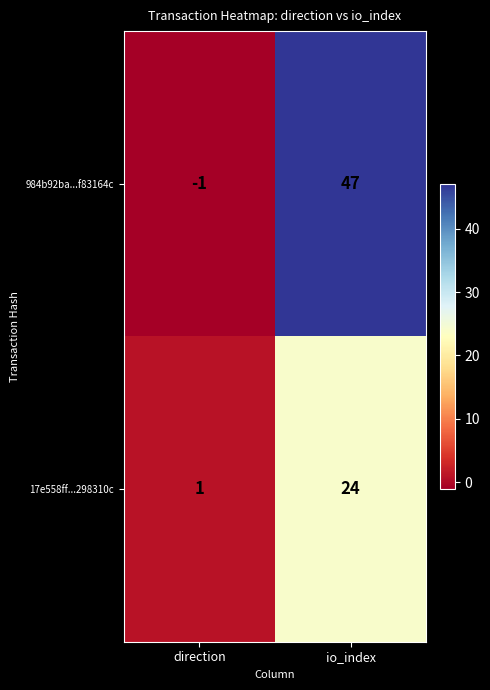

Which series has the largest range (max minus min)?

984b92ba...f83164c